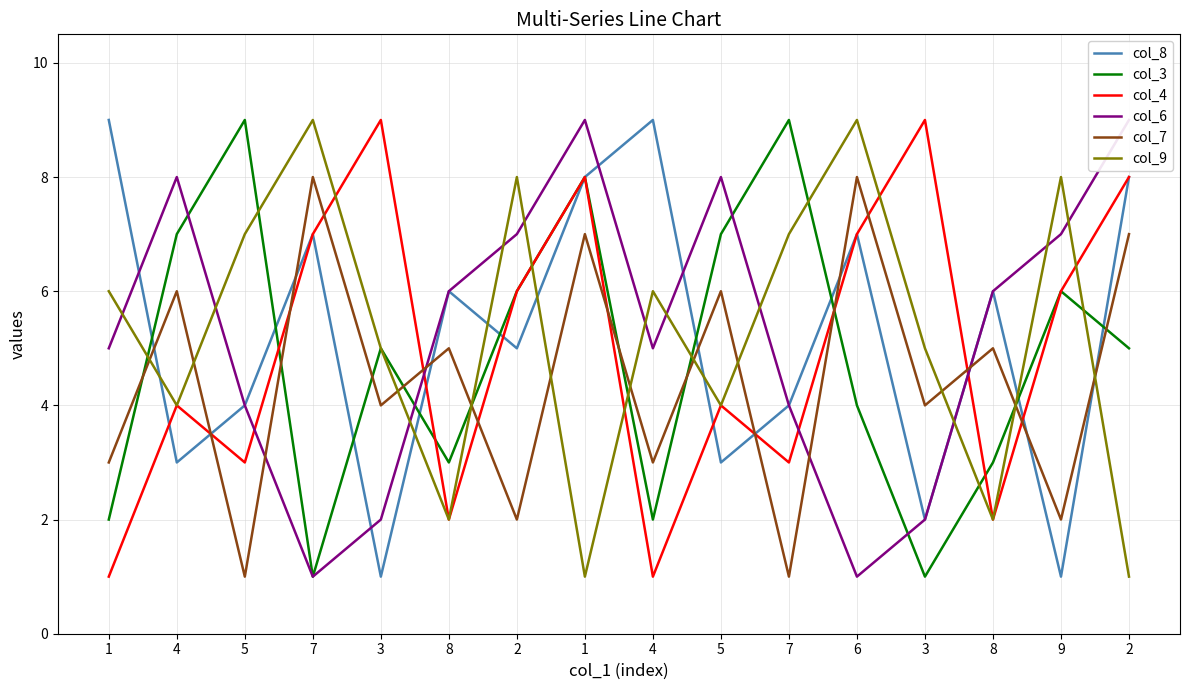

What is the greatest value displayed?

9